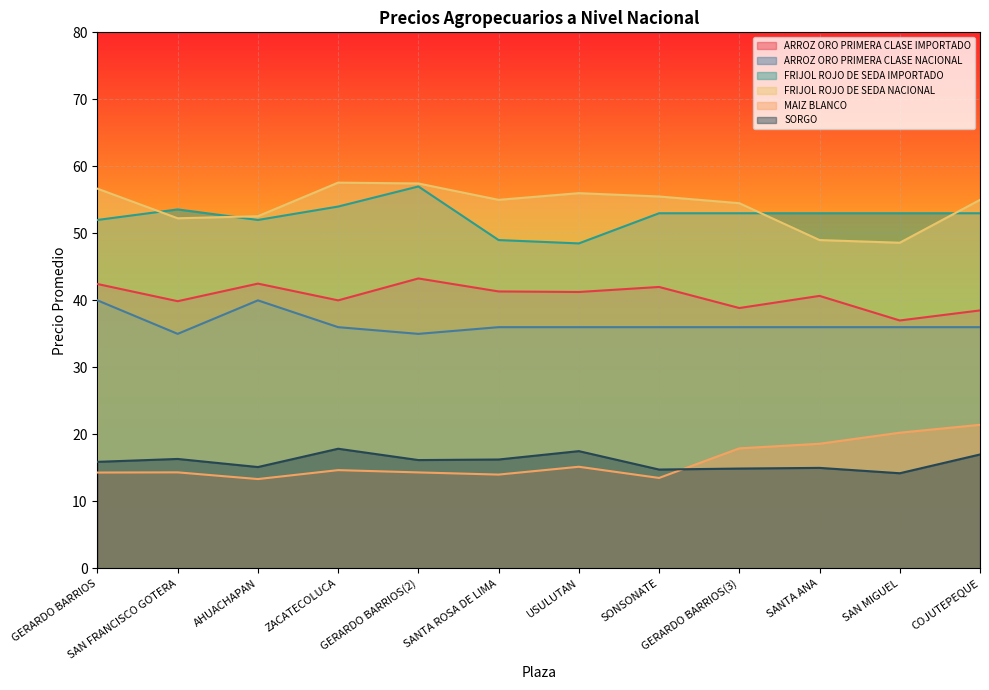

Where is the first local maximum for ARROZ ORO PRIMERA CLASE IMPORTADO?

AHUACHAPAN